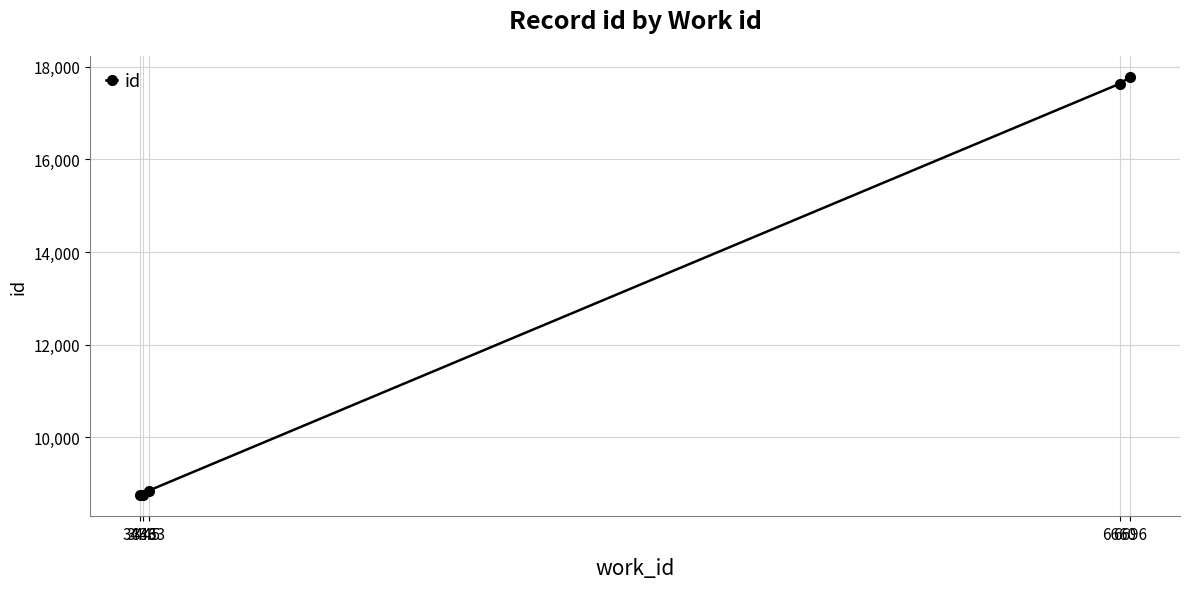

What is the value of the 3rd point from the left?

8848